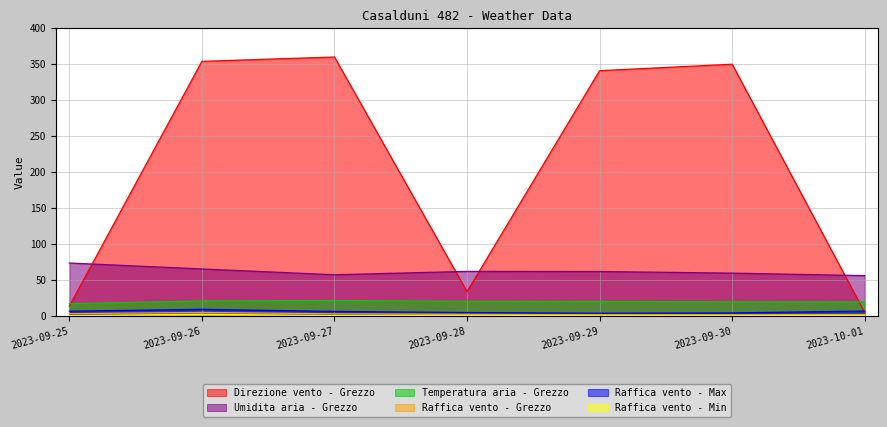

Where is the first local minimum for Raffica vento - Grezzo?

2023-09-30